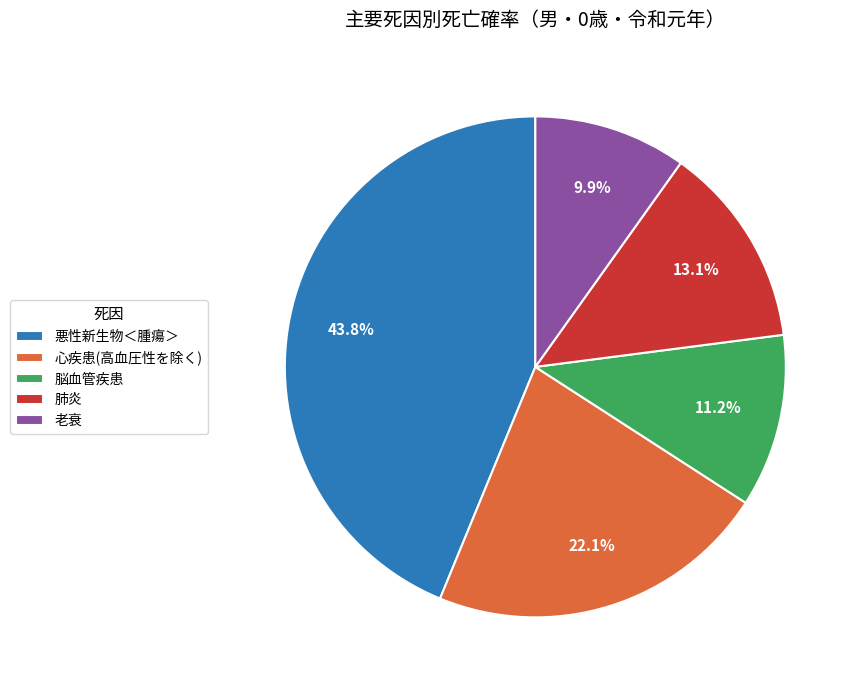

How much of the chart is everything except 肺炎?

86.9%